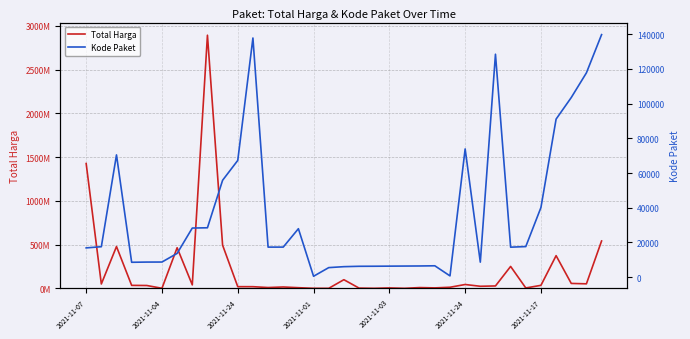

At which label does Total Harga first exceed 27412000?

2021-11-07